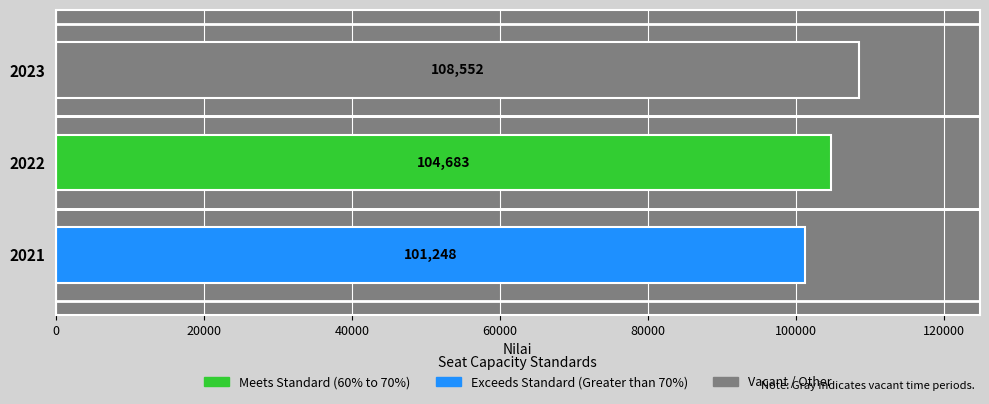

How many categories are shown in the chart?

3